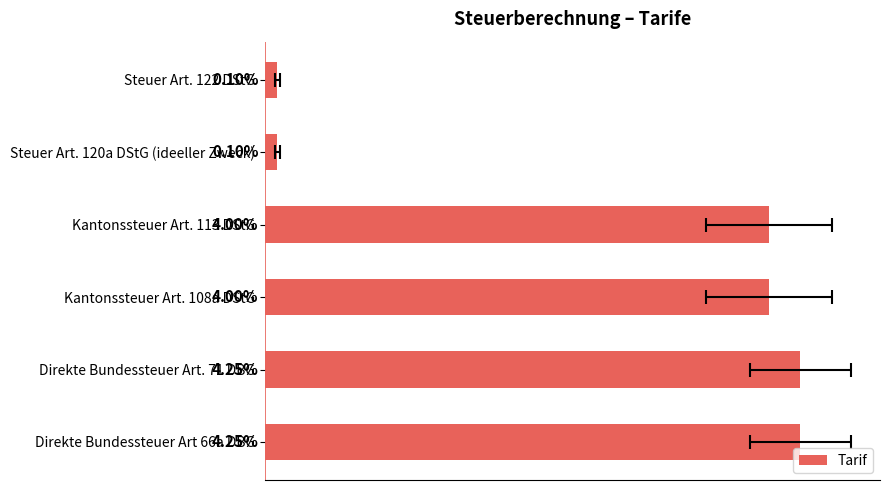

Count the number of categories in the chart.

6